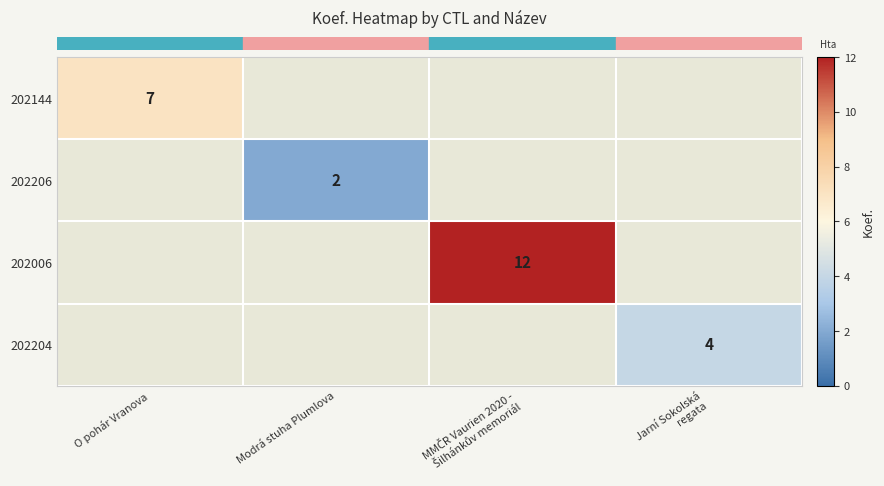

How many distinct data groups are displayed?

4